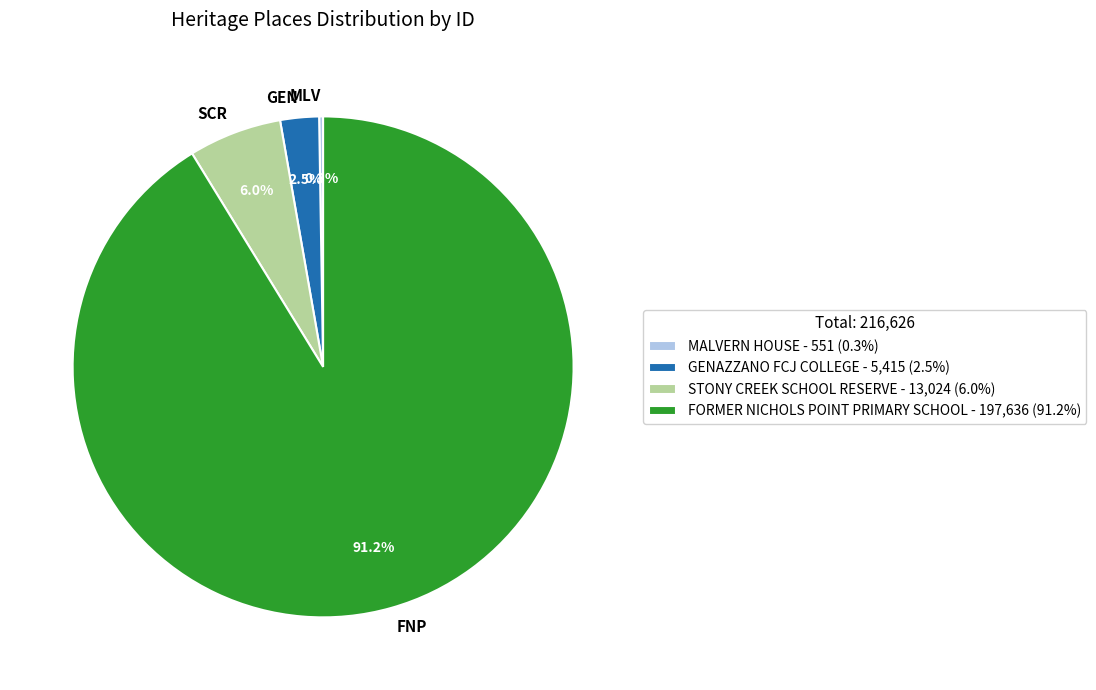

To the nearest percent, what is the average slice percentage?

25%